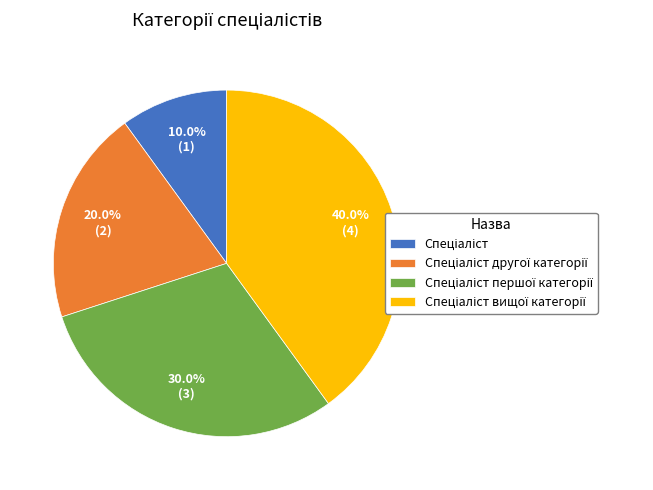

Count the number of slices in the pie.

4